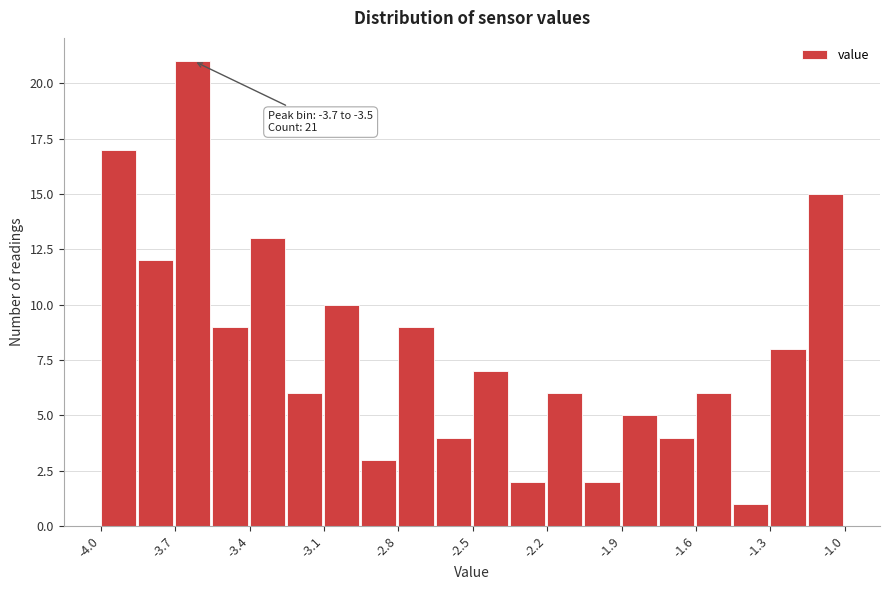

Read against the x-axis, roughly where is the centre of the tallest bar?

-3.65